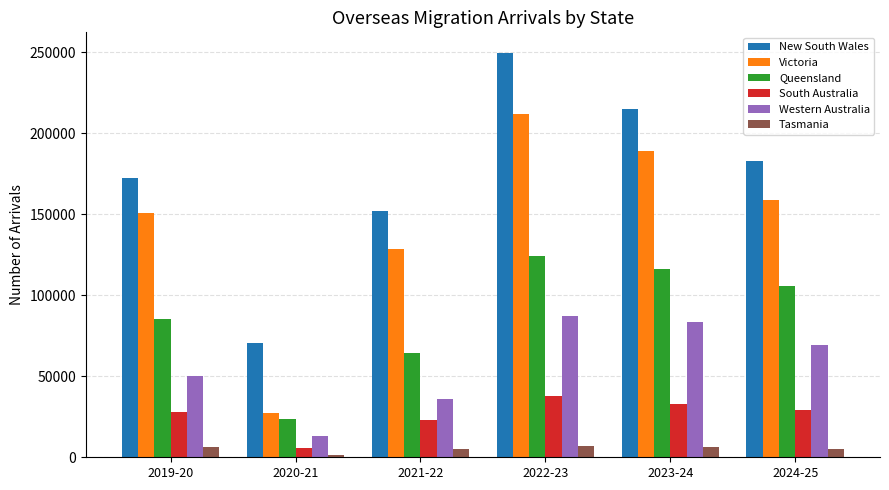

What is the sum of the Queensland values at 2023-24 and 2019-20?

202081